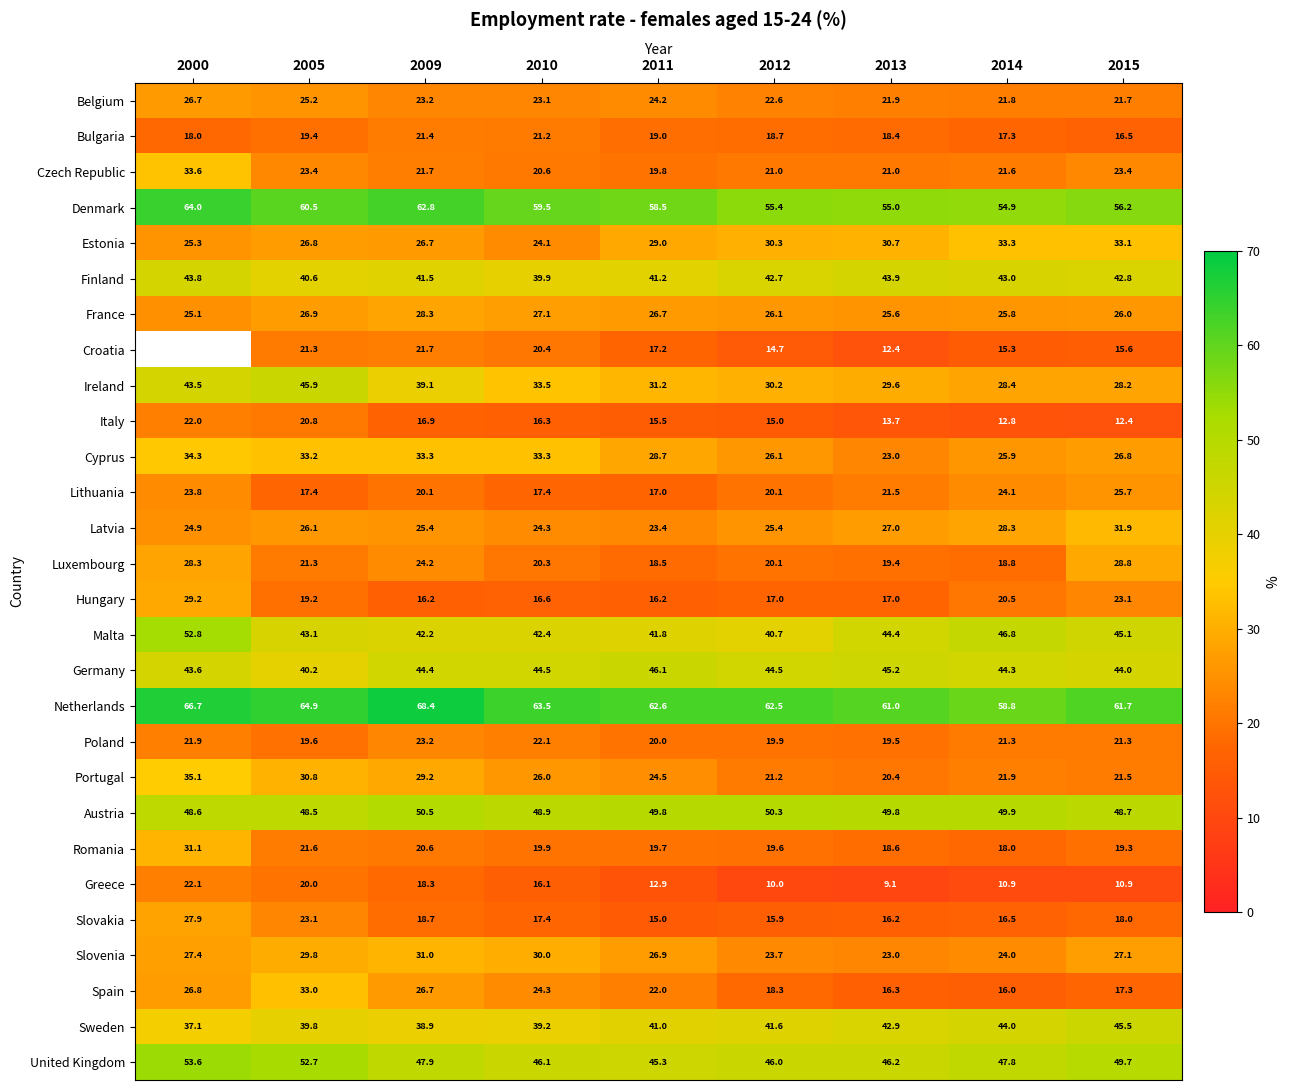

Rank the categories by United Kingdom value from highest to lowest.

2000, 2005, 2015, 2009, 2014, 2013, 2010, 2012, 2011